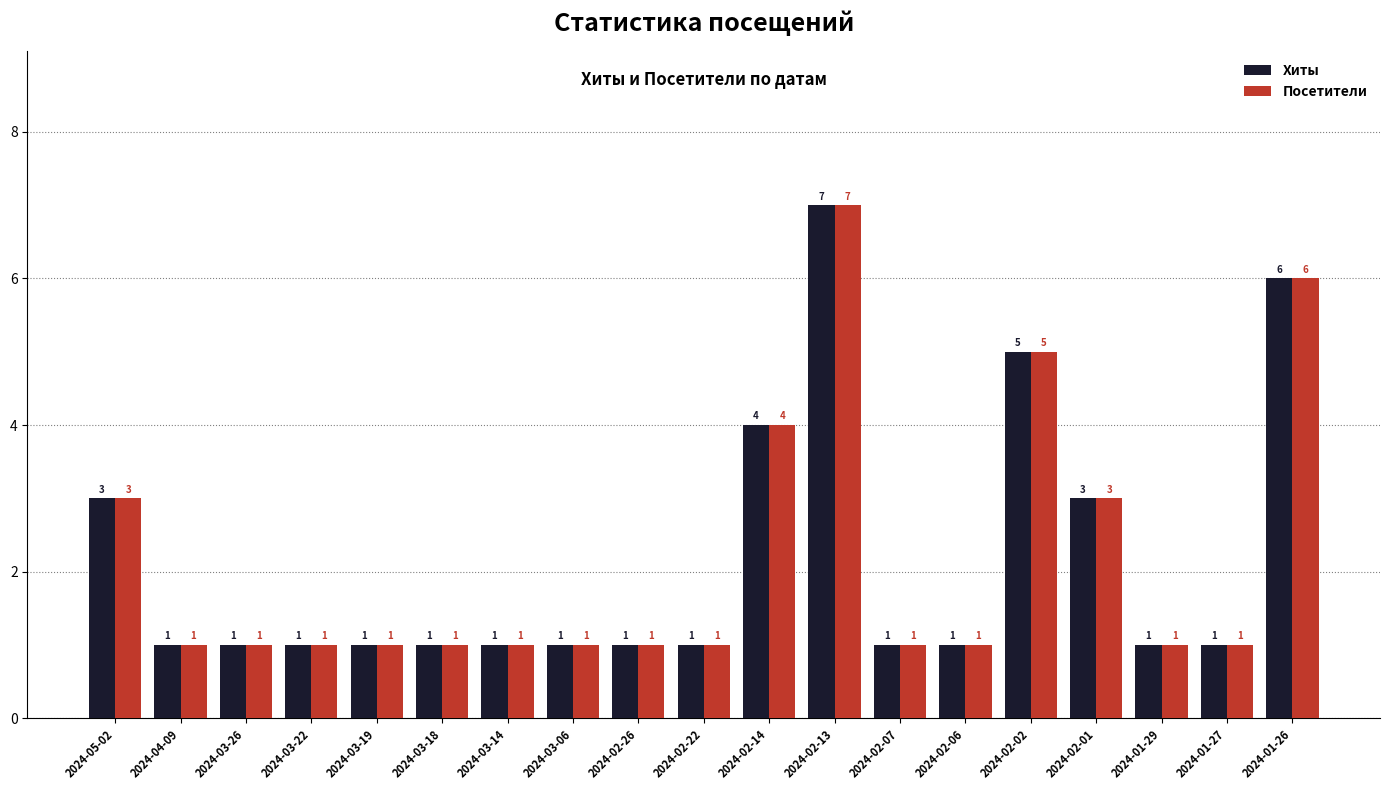

Is it true that Посетители equals 1 at 2024-04-09?

True